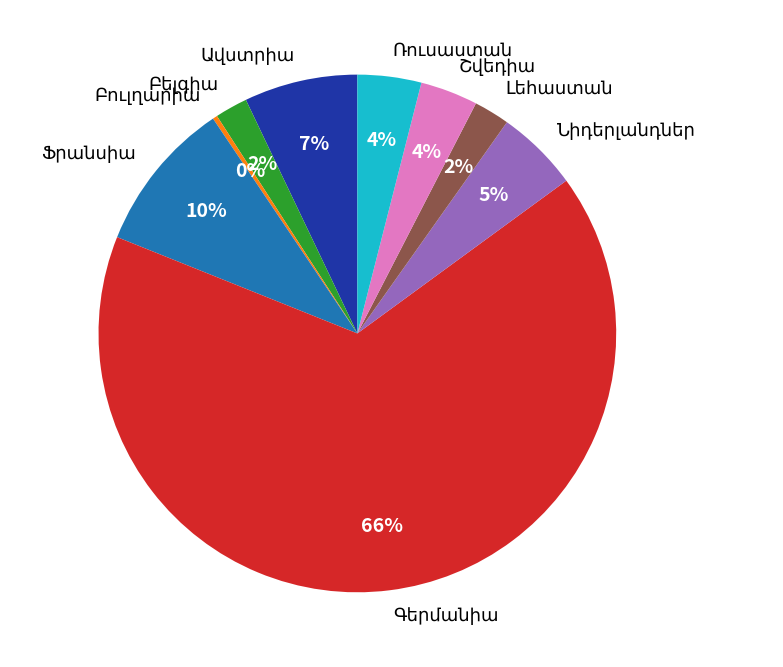

To the nearest percent, what is the difference between the largest and smallest slice percentages?

66%